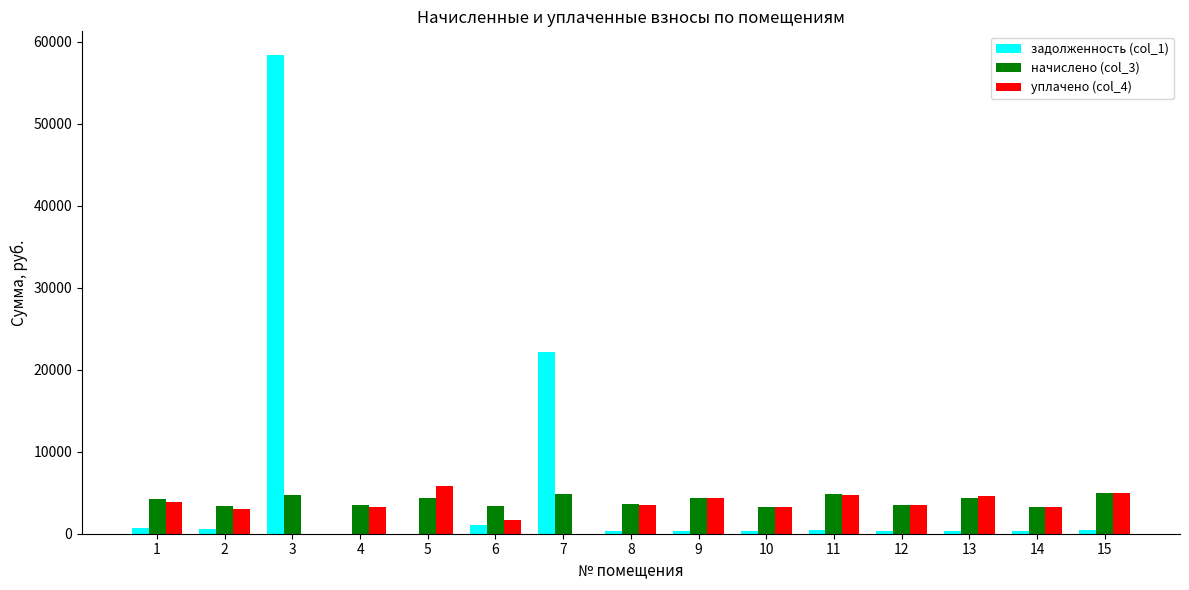

The value of начислено (col_3) at 4 is 3510.4. True or false?

True